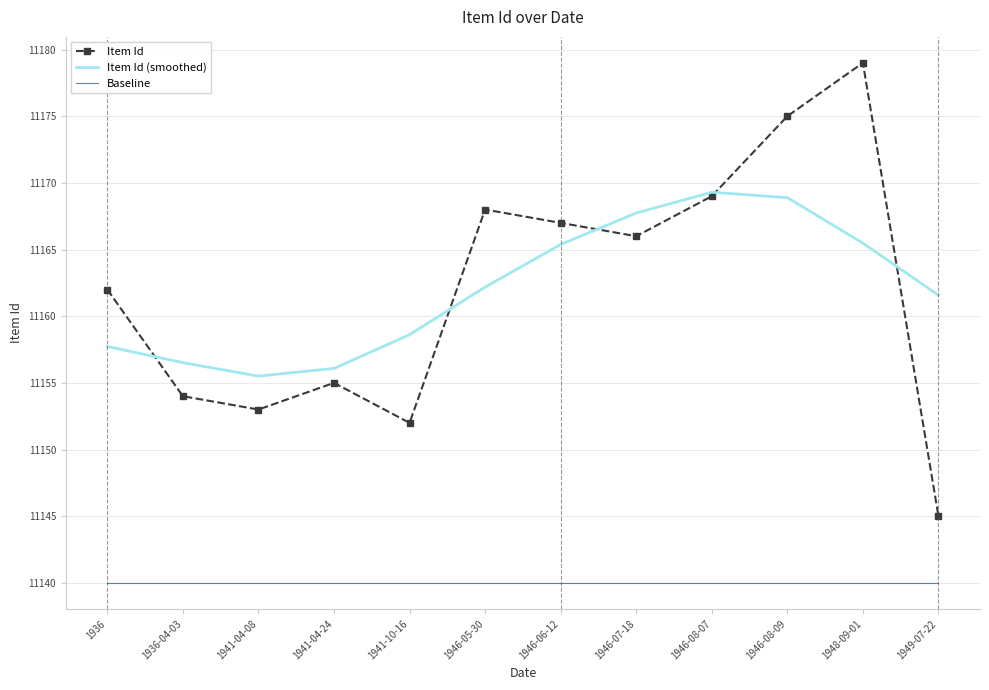

How many distinct data groups are displayed?

3